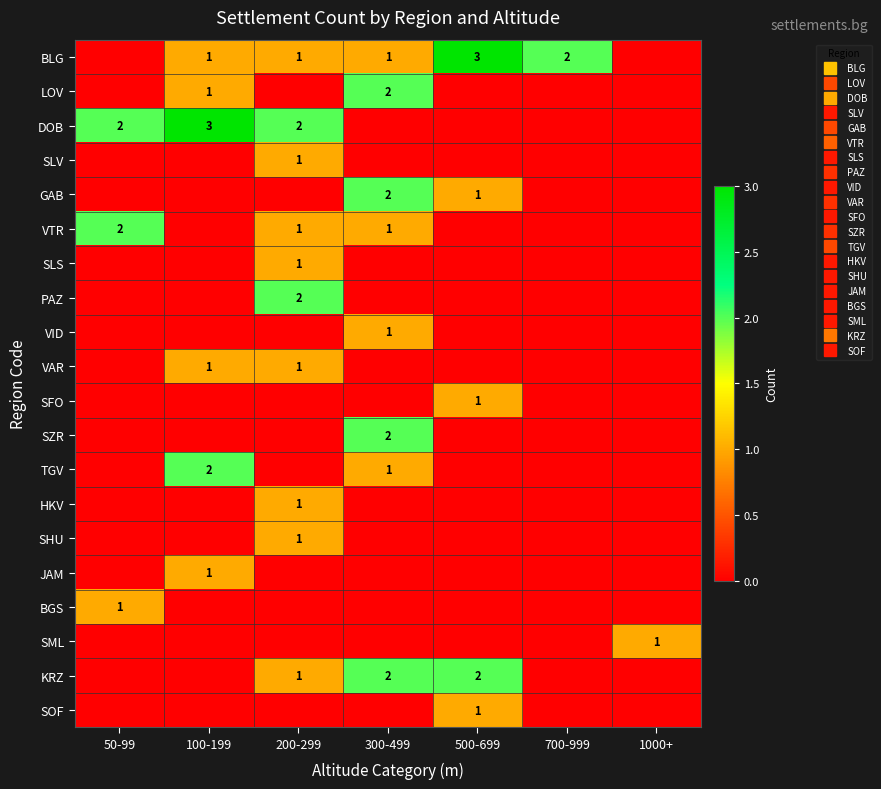

What is the difference between the maximum and minimum values in the TGV series?

2